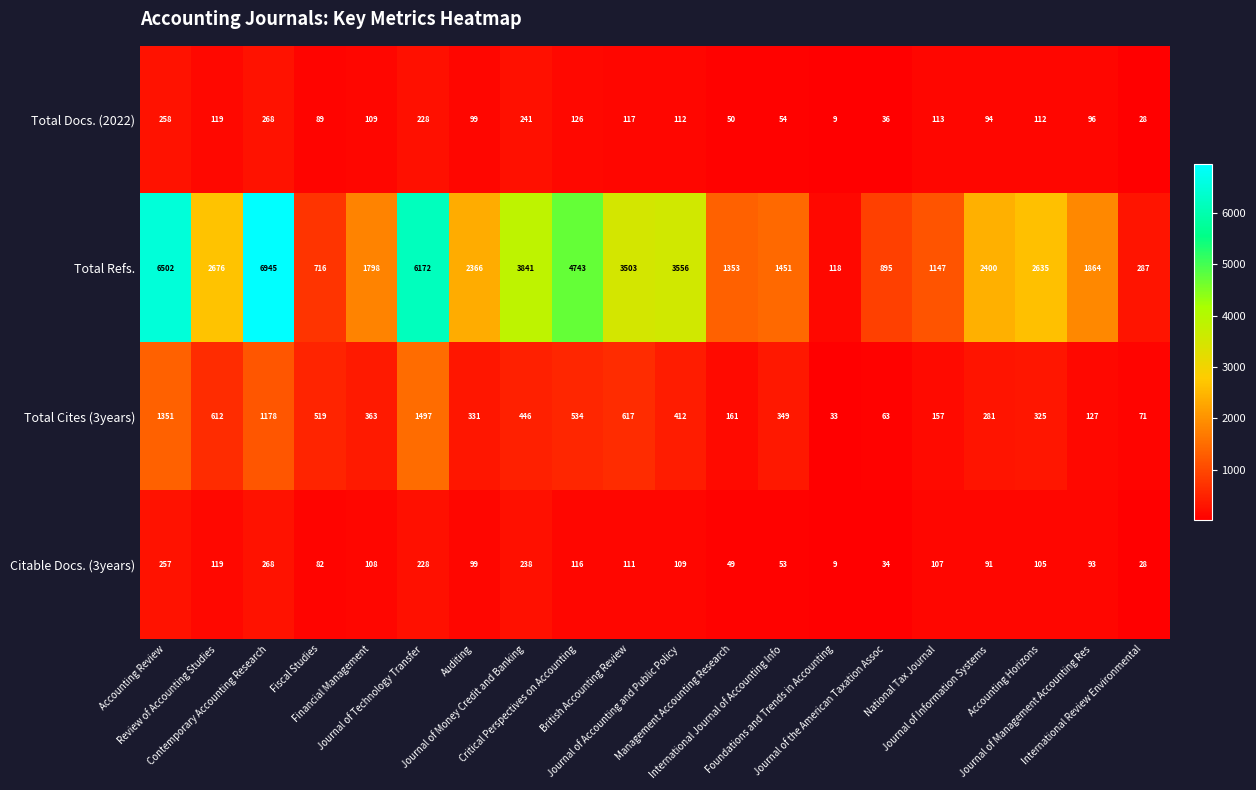

What is the lowest value of the Total Docs. (2022) series?

9